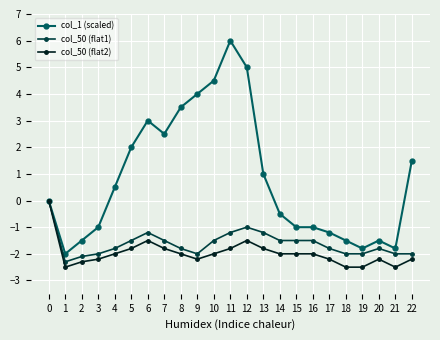

The col_50 (flat1) series shows -2.0 at 19. True or false?

True